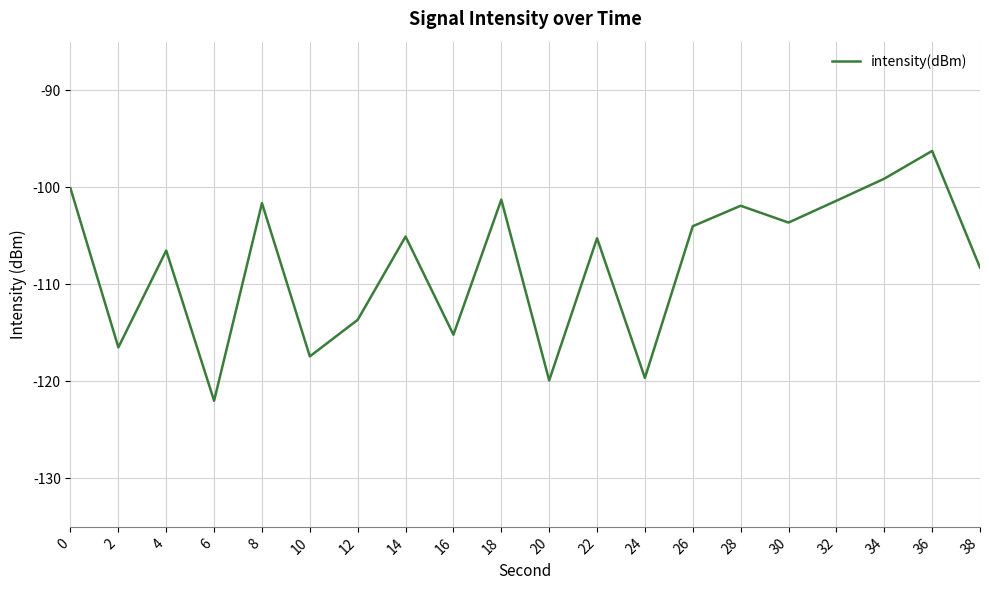

Which has a higher value, 16 or 30?

30